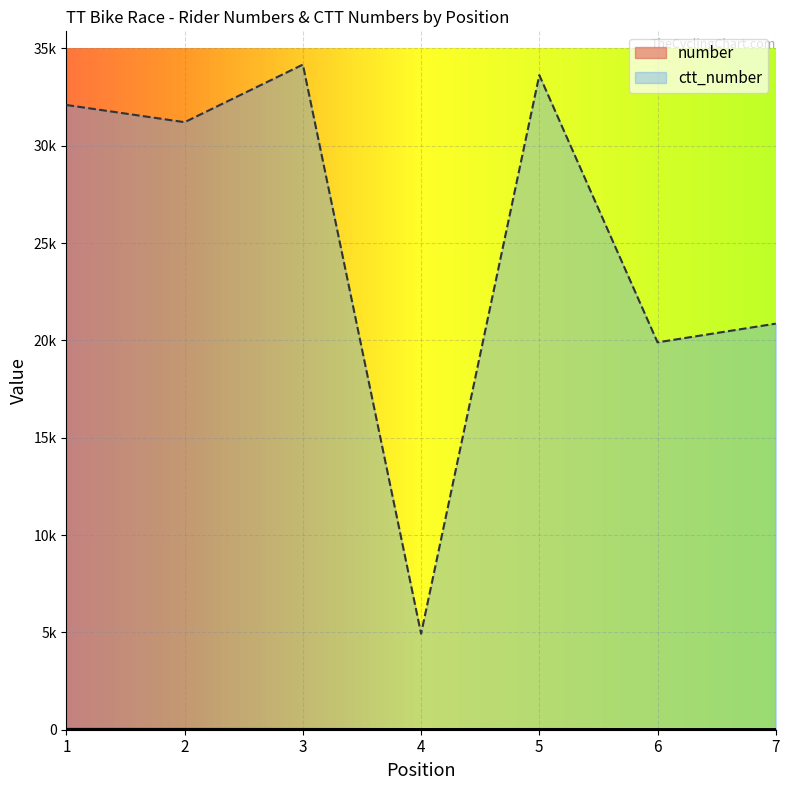

At which label is ctt_number closest to 19549?

6